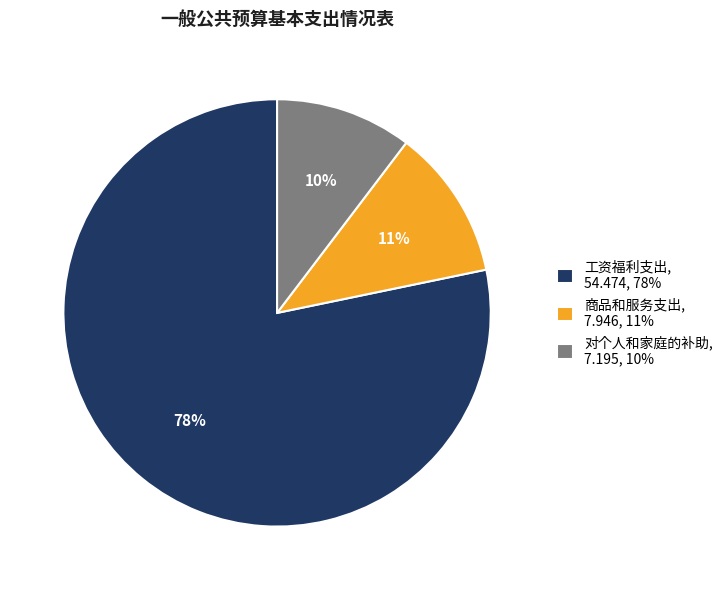

To the nearest percent, what portion does 商品和服务支出 represent?

11%